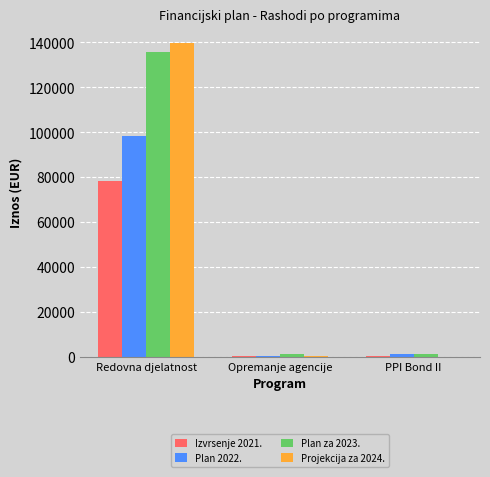

What is the sum of all Plan 2022. values?

100471.2